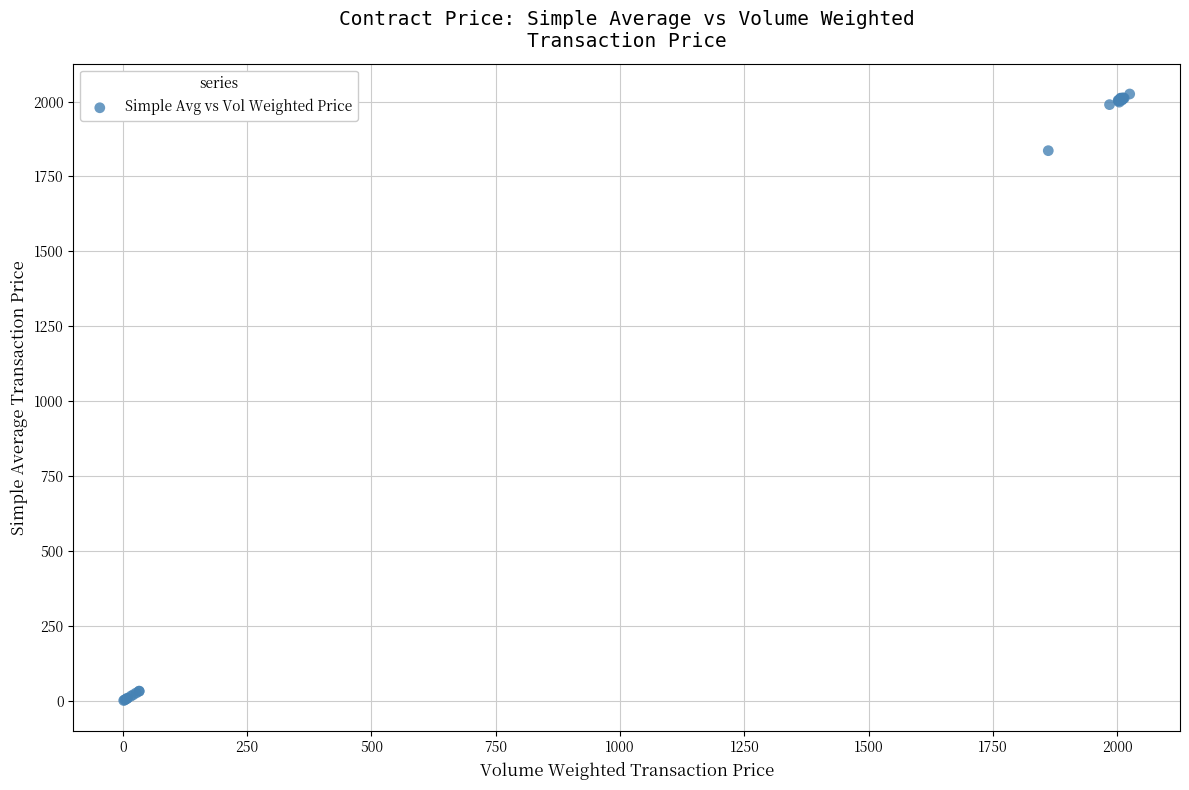

What Y value in the scatter plot is closest to 1013?

1836.1